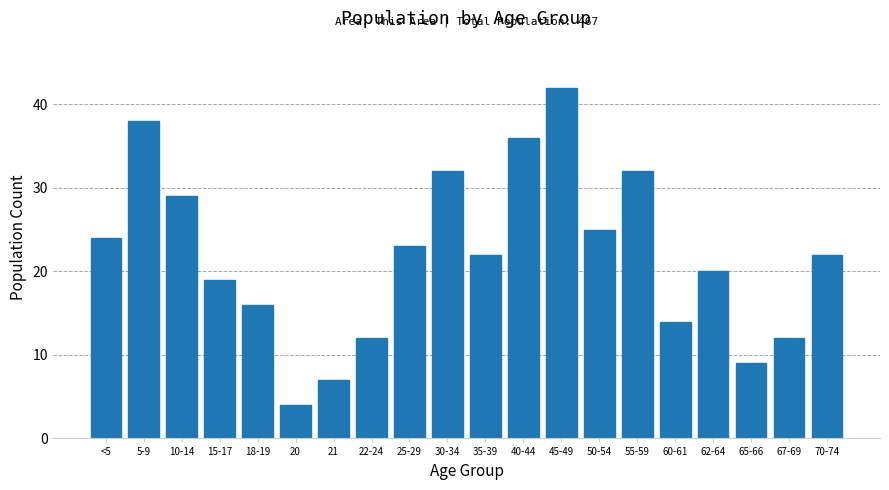

Reading left to right, what are all the values shown in this chart?

24	38	29	19	16	4	7	12	23	32	22	36	42	25	32	14	20	9	12	22